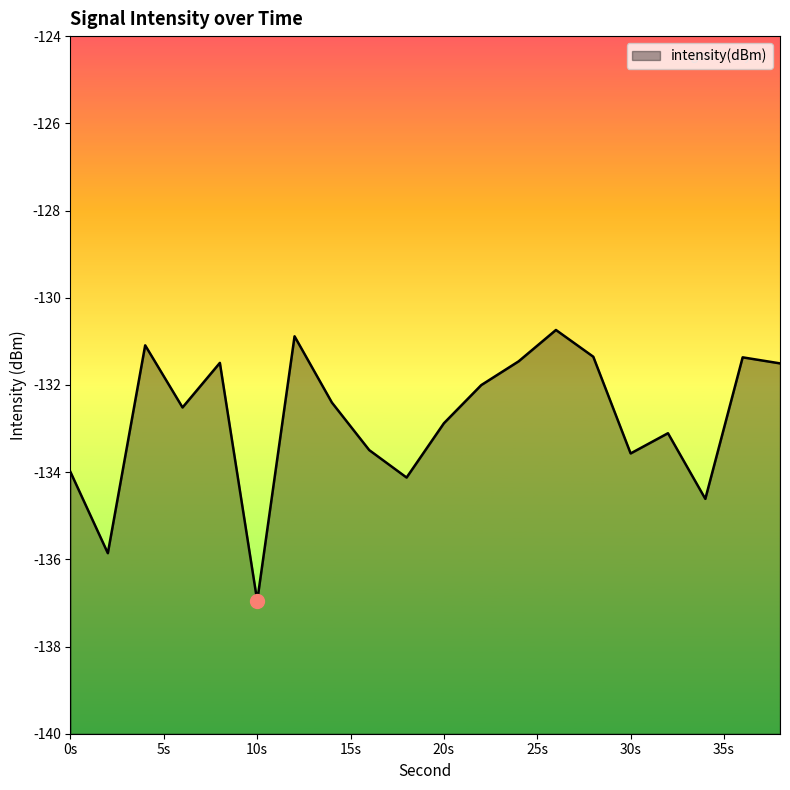

What is the minimum value shown in the chart?

-137.0